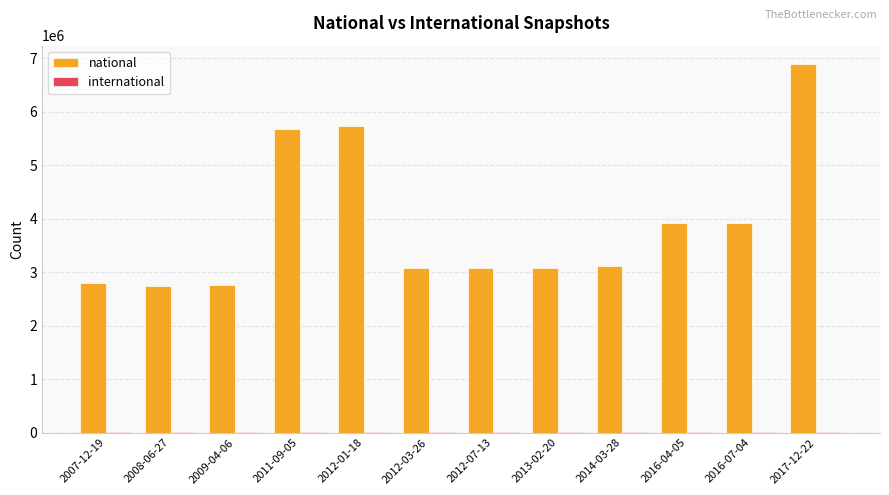

What is the maximum value shown in the chart?

6886911